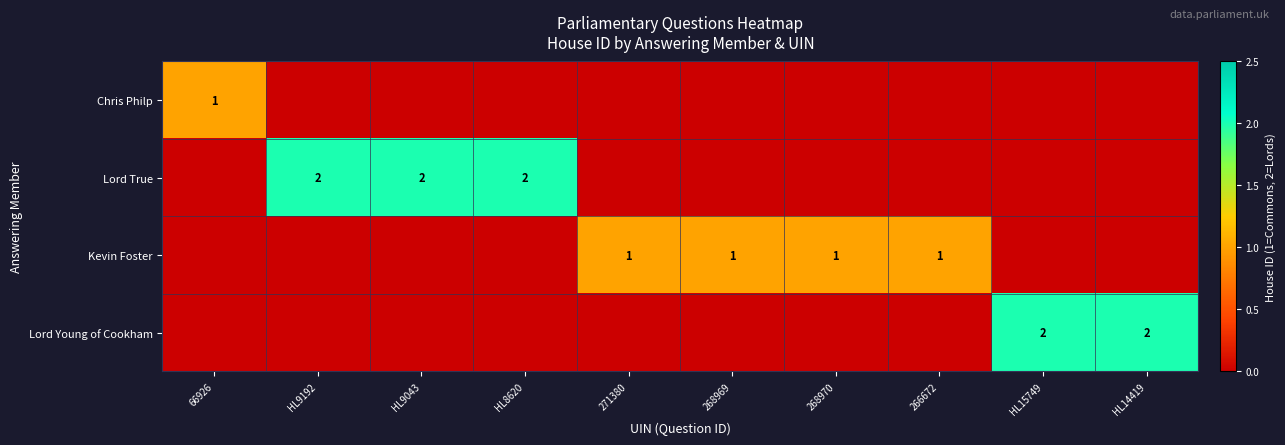

At how many categories does at least one series exceed 1?

5